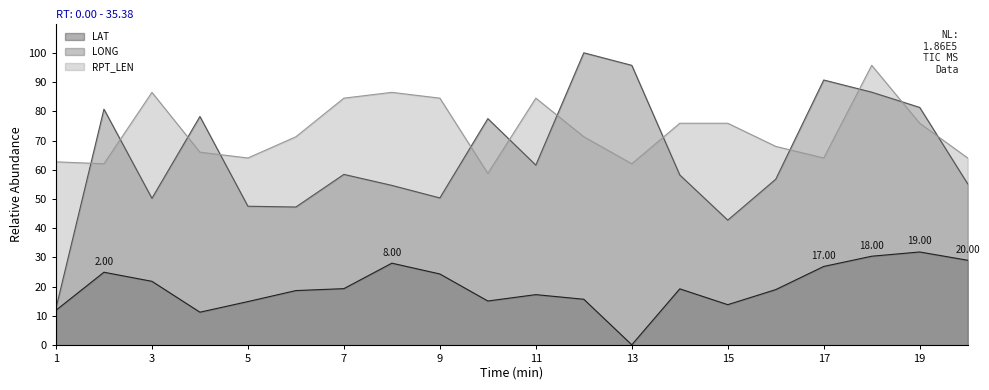

Which has a higher value, 2 or 4?

2